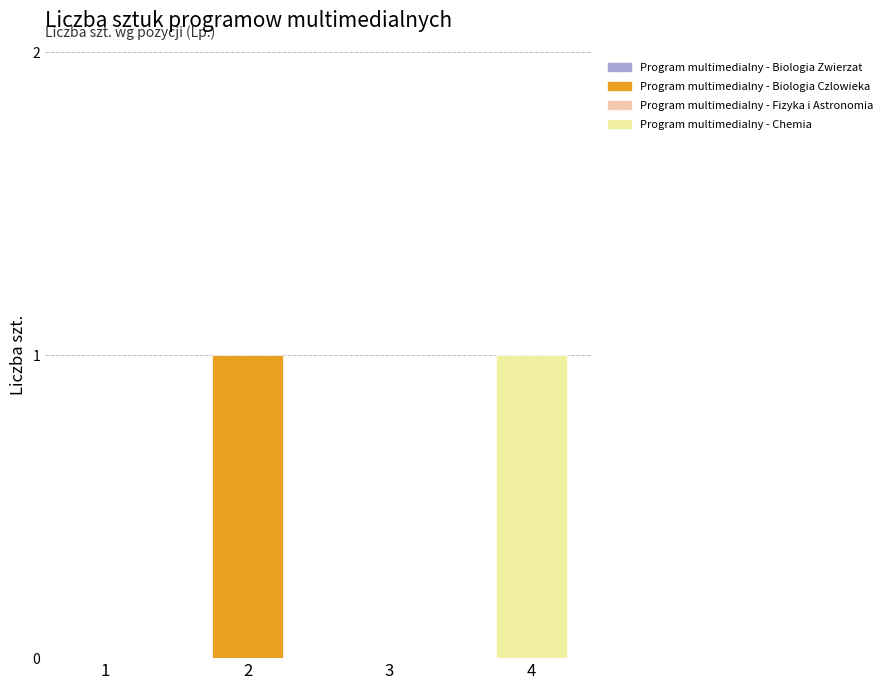

Count the values in the range 0 to 1.

4